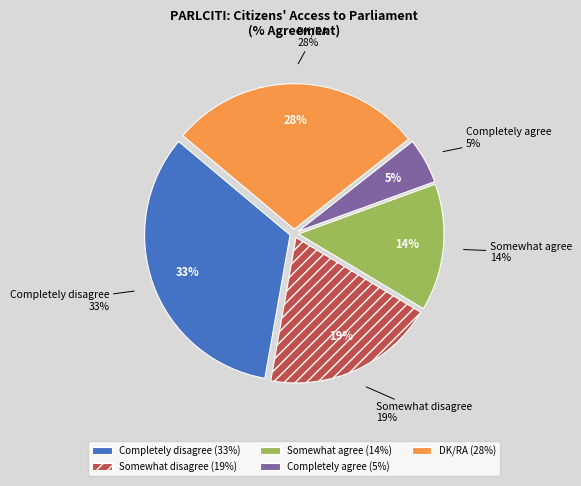

Approximately how many times larger is the value at DK/RA compared to Somewhat agree?

2.0